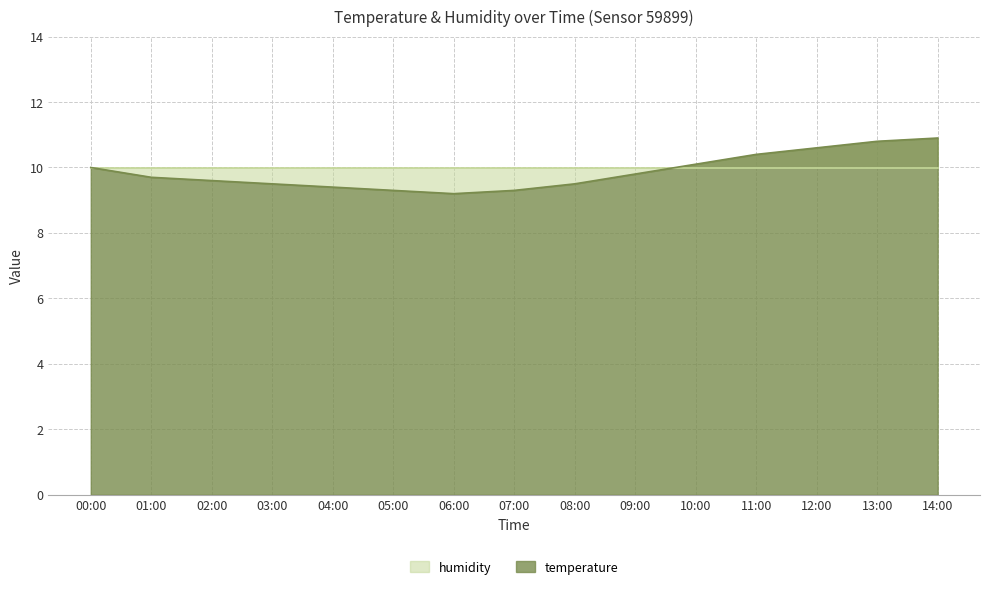

Reading left to right, extract all data points from this chart.

10.0	9.7	9.6	9.5	9.4	9.3	9.2	9.3	9.5	9.8	10.1	10.4	10.6	10.8	10.9